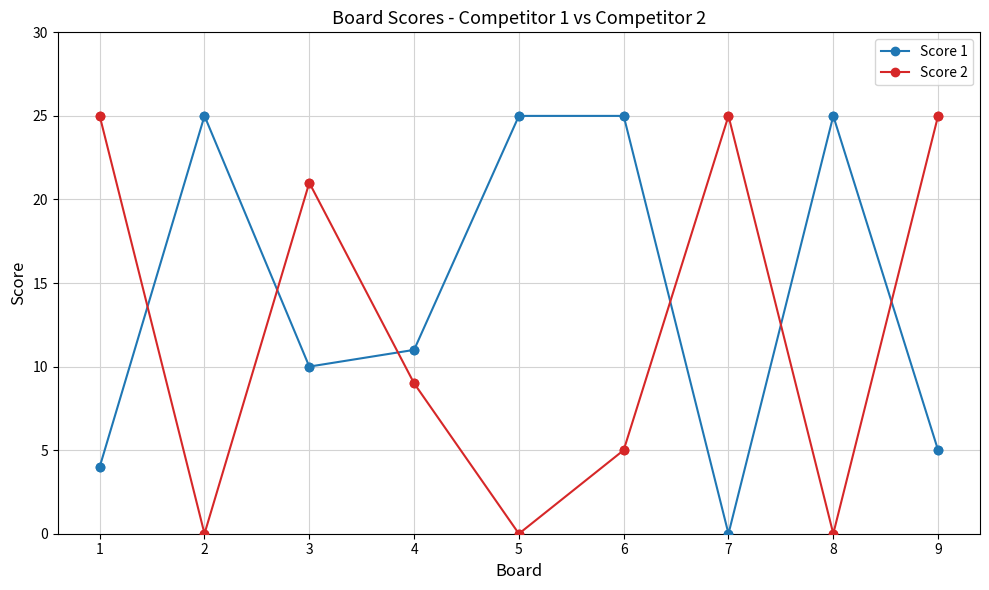

What is the difference between the highest and lowest values at 1?

21